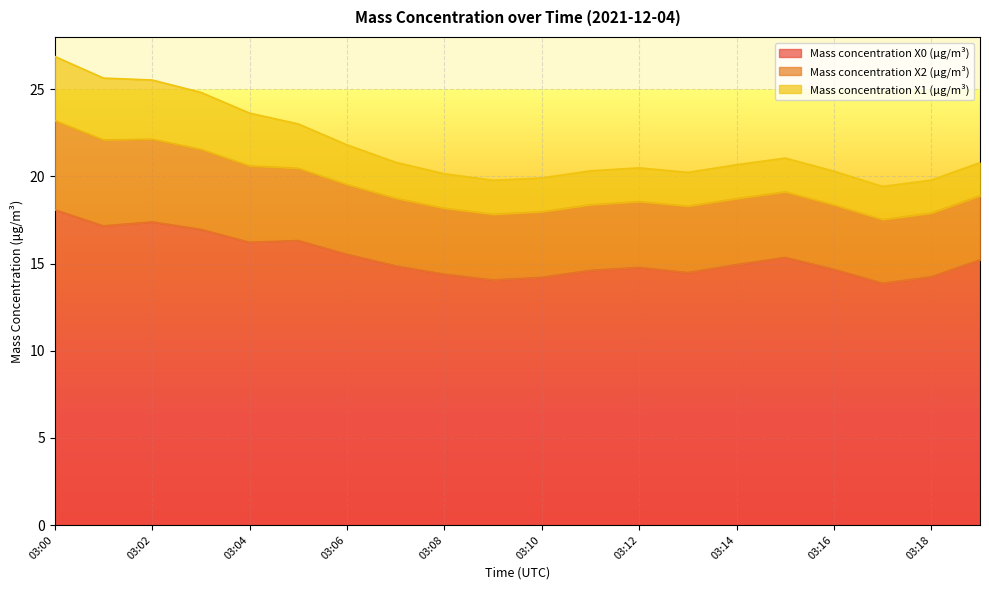

What is the lowest value of the Mass concentration X0 (μg/m³) series?

13.9